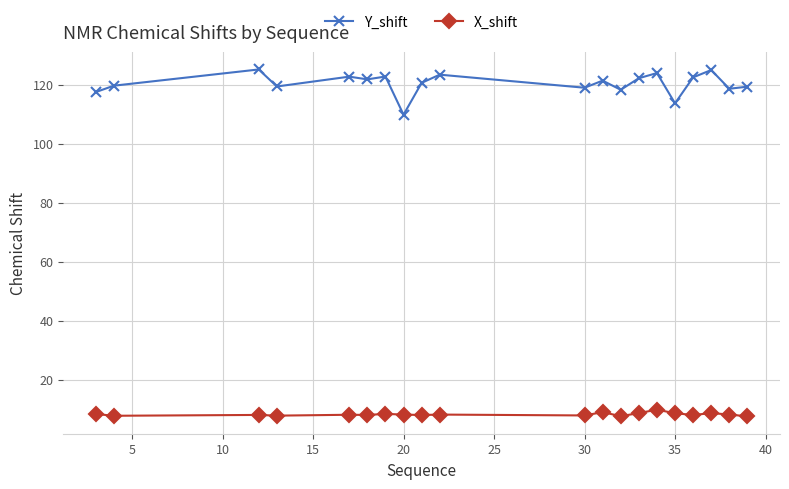

What is the sum of all Y_shift values?

2408.4